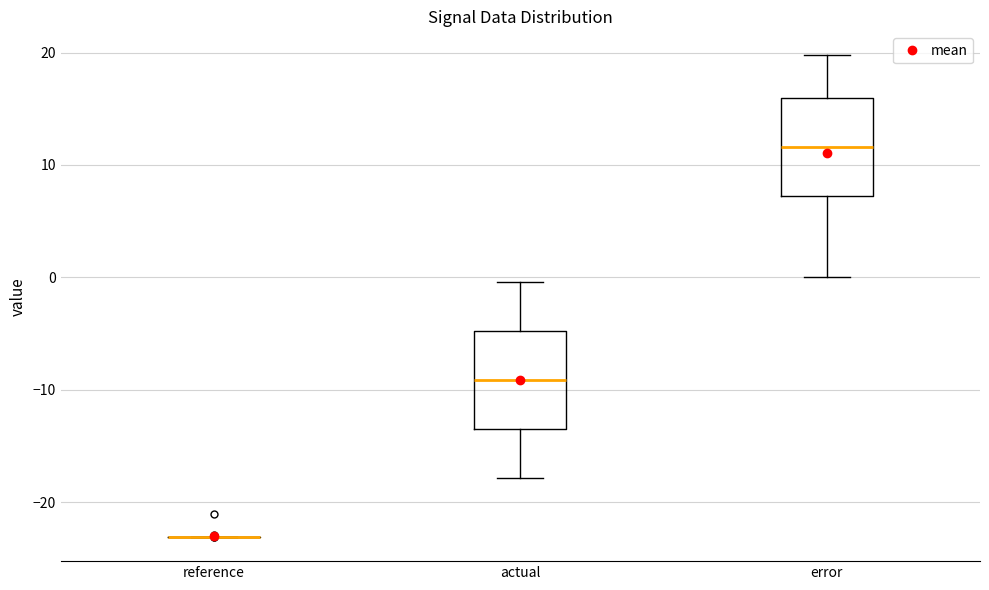

Reading left to right, read every box against the y-axis: the position of its median line, the range the box covers, and the ends of its whiskers. The values are not printed on the chart, so give them approximately, as read against the axis.

reference: box collapsed to a line at -23, whiskers -23 to -23
actual: median -9, box -14 to -5, whiskers -18 to 0
error: median 12, box 7 to 16, whiskers 0 to 20